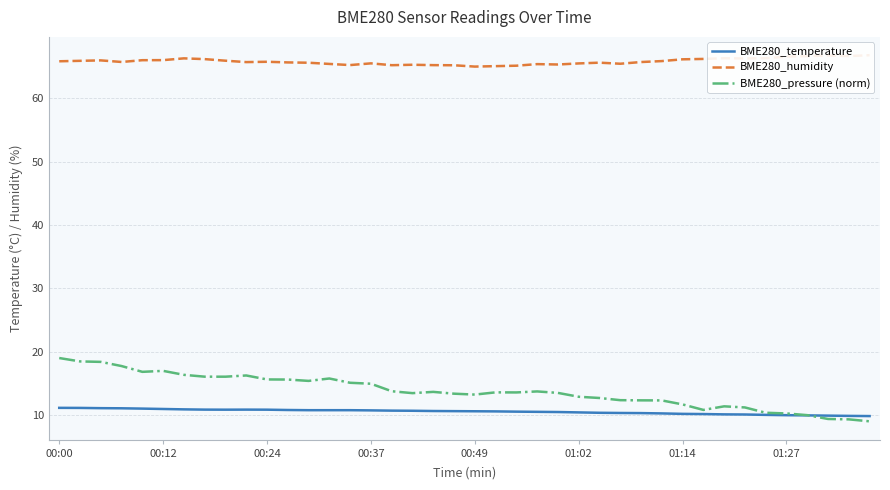

The BME280_temperature series shows 16.8 at 01:02. True or false?

False